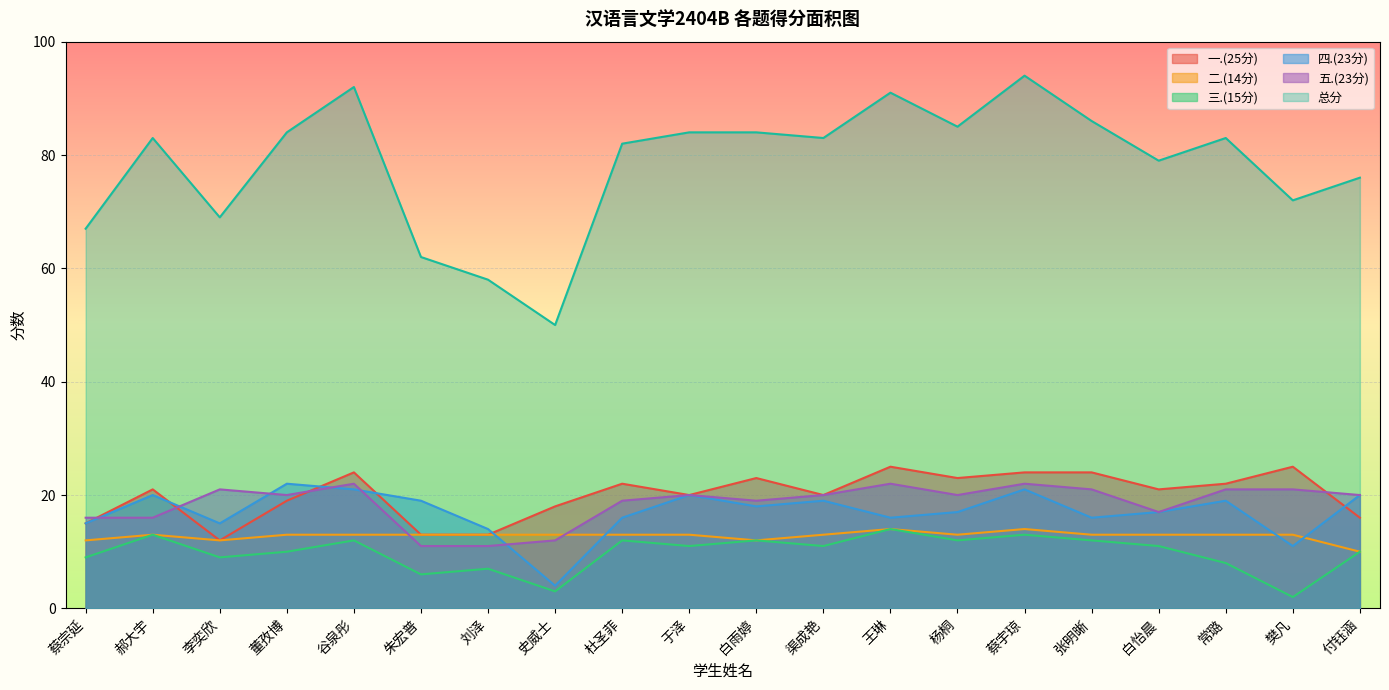

At 董孜博, list the series in order from smallest to largest.

三.(15分), 二.(14分), 一.(25分), 五.(23分), 四.(23分), 总分